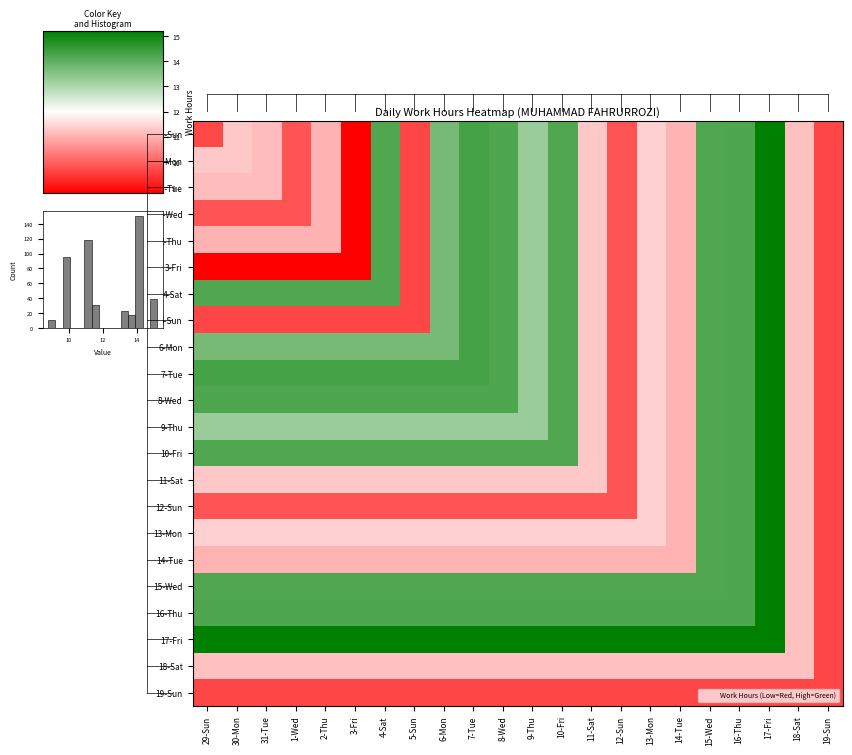

At how many categories does at least one series exceed 10?

21